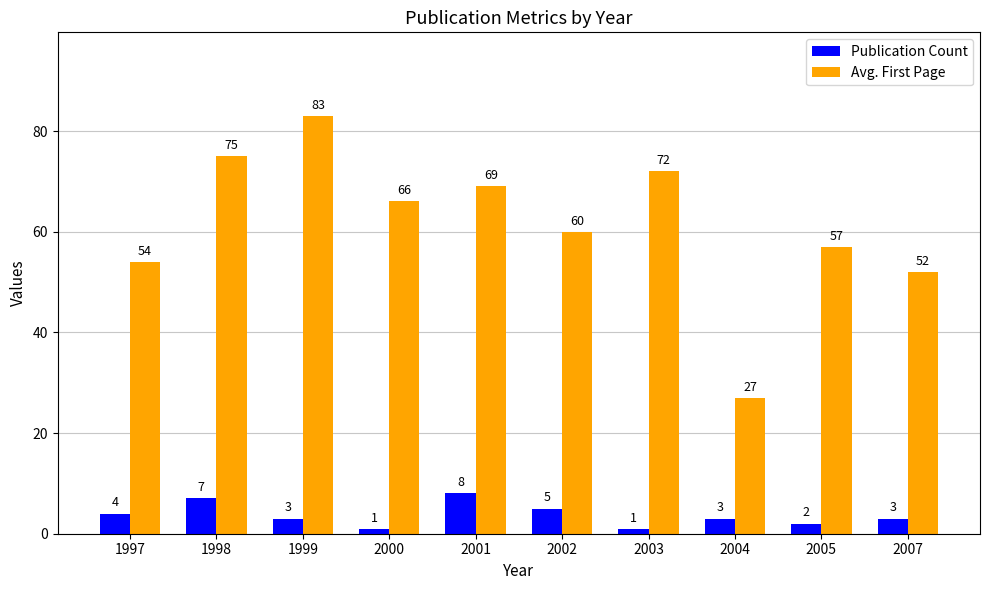

Where is Avg. First Page nearest to the value 55?

1997